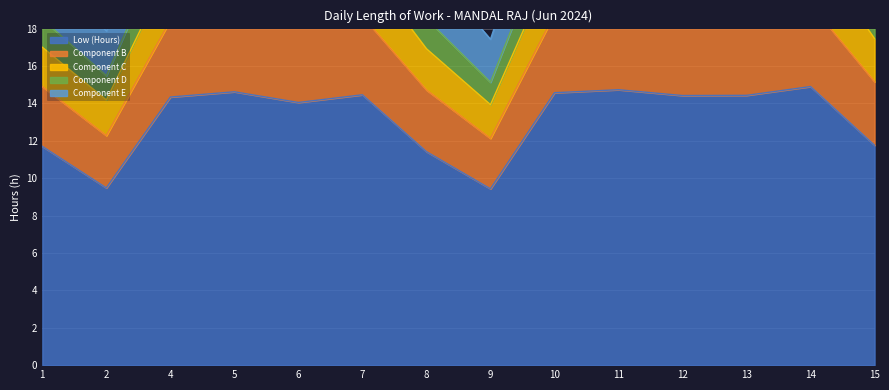

What is the lowest value of the Component D series?

13.9